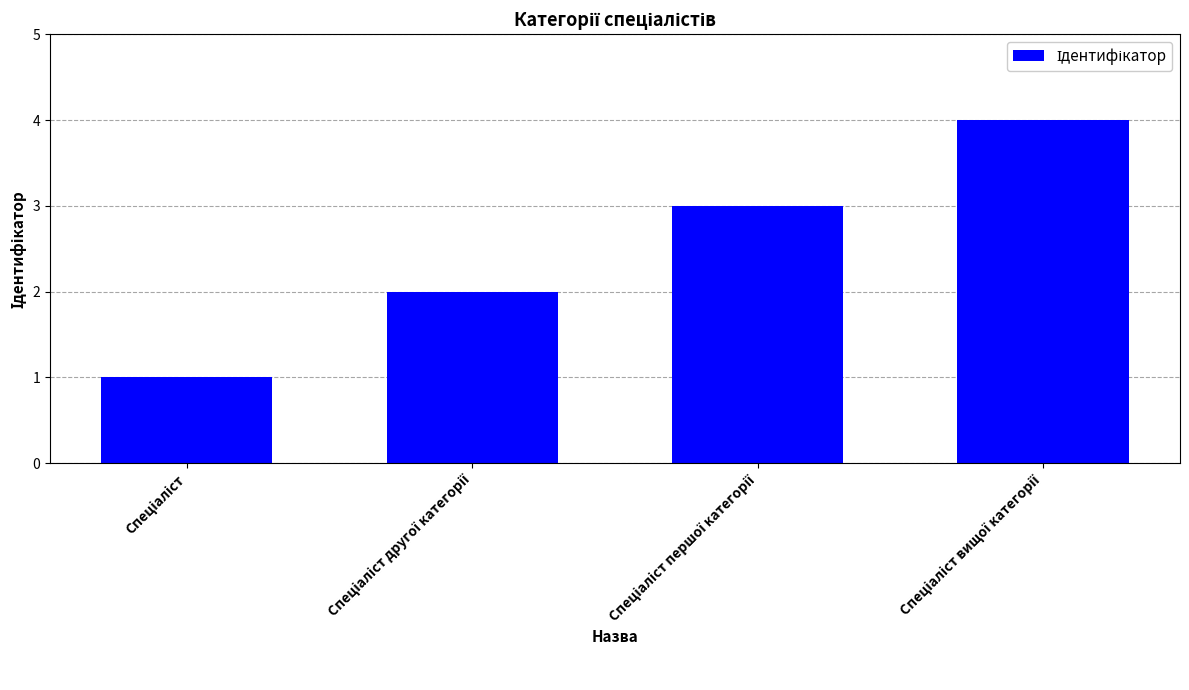

What is the sum of all values?

10